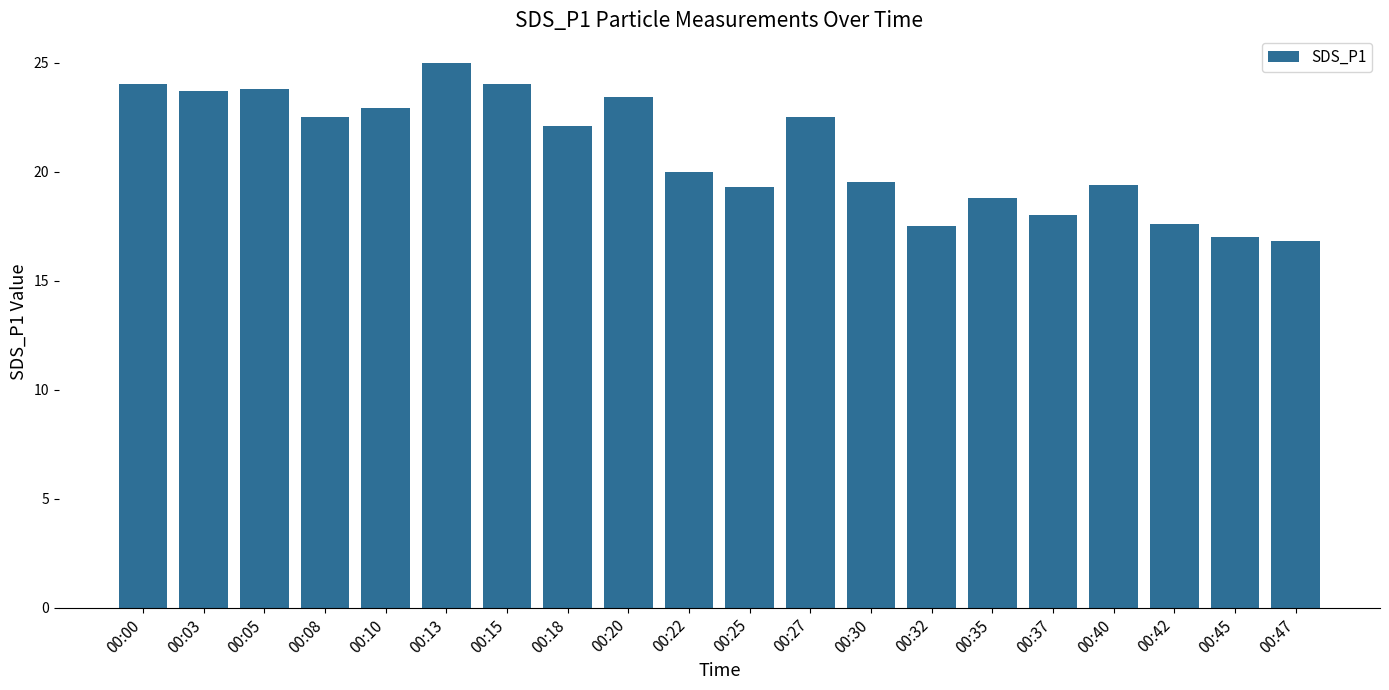

Between 00:08 and 00:37, which is larger?

00:08